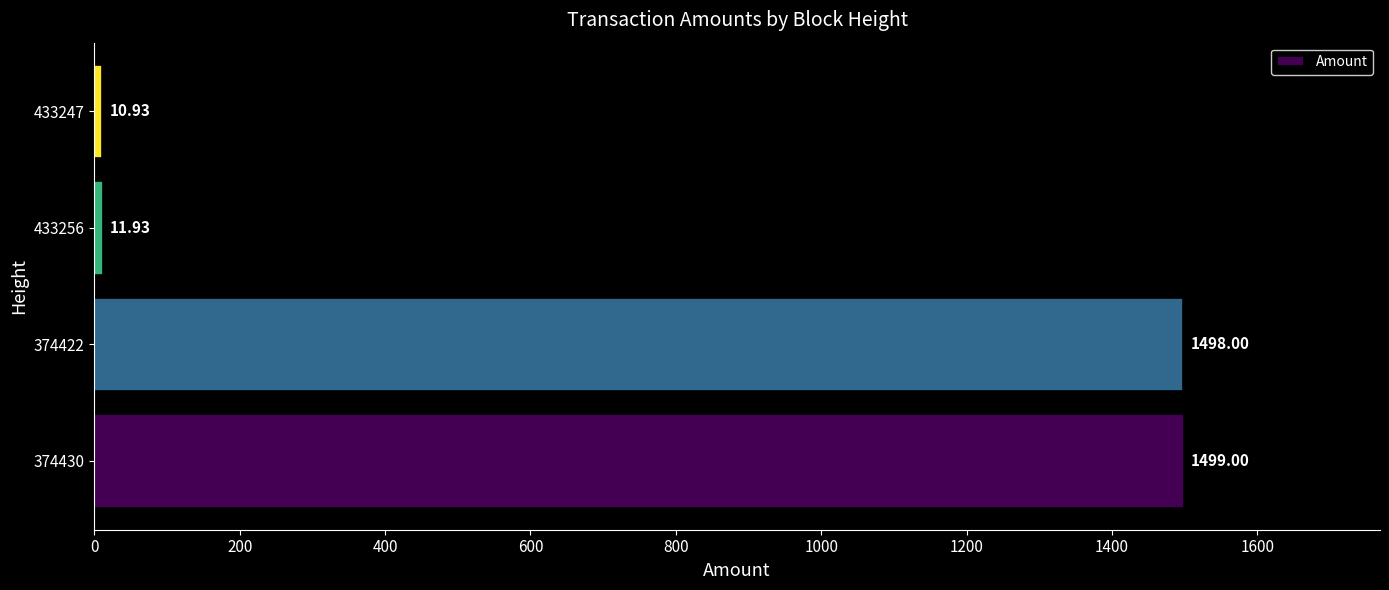

Between 374422 and 433247, which is larger?

374422